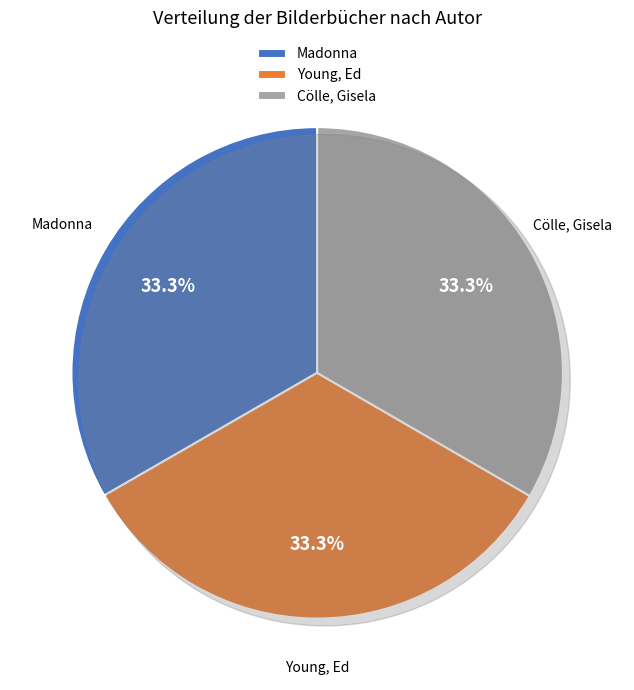

Approximately how many times larger is the value at Cölle, Gisela compared to Madonna?

1.0